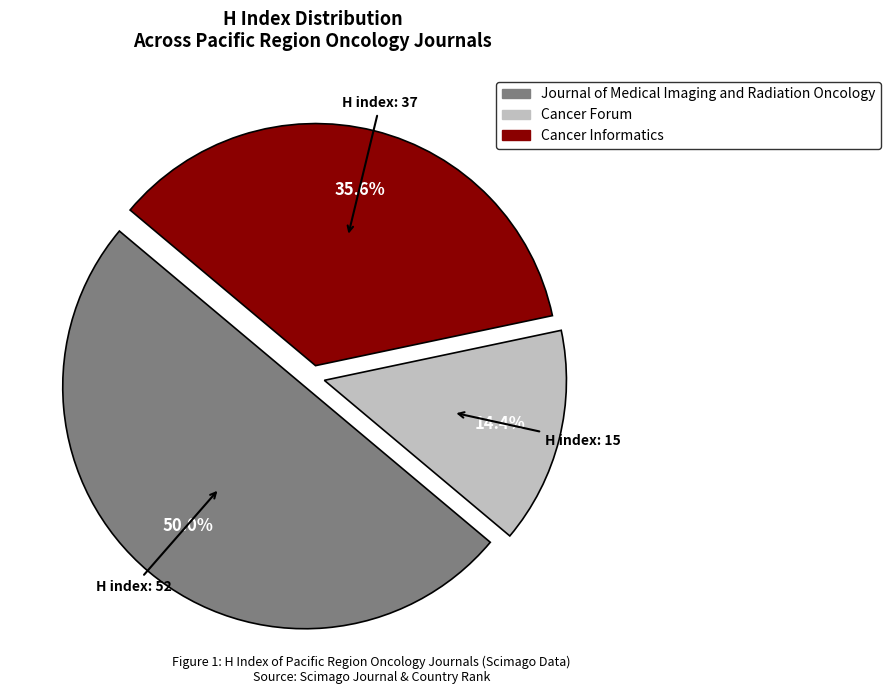

Count the number of slices in the pie.

3